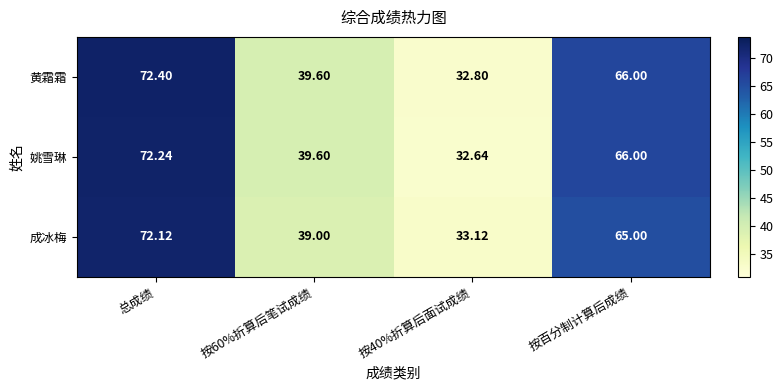

Which label corresponds to the largest value in the chart?

总成绩